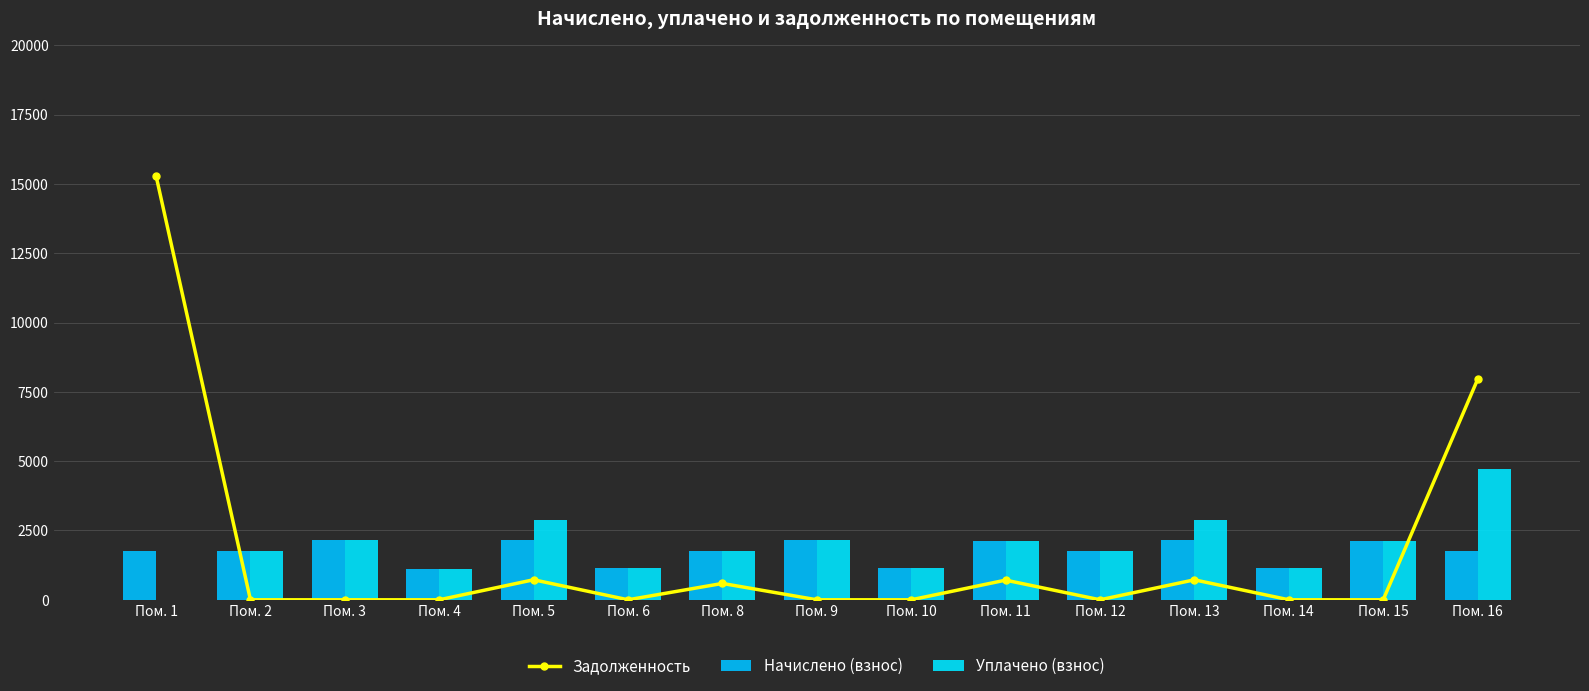

True or false: Начислено (взнос) has a value of 1766.1 at Пом. 2.

True